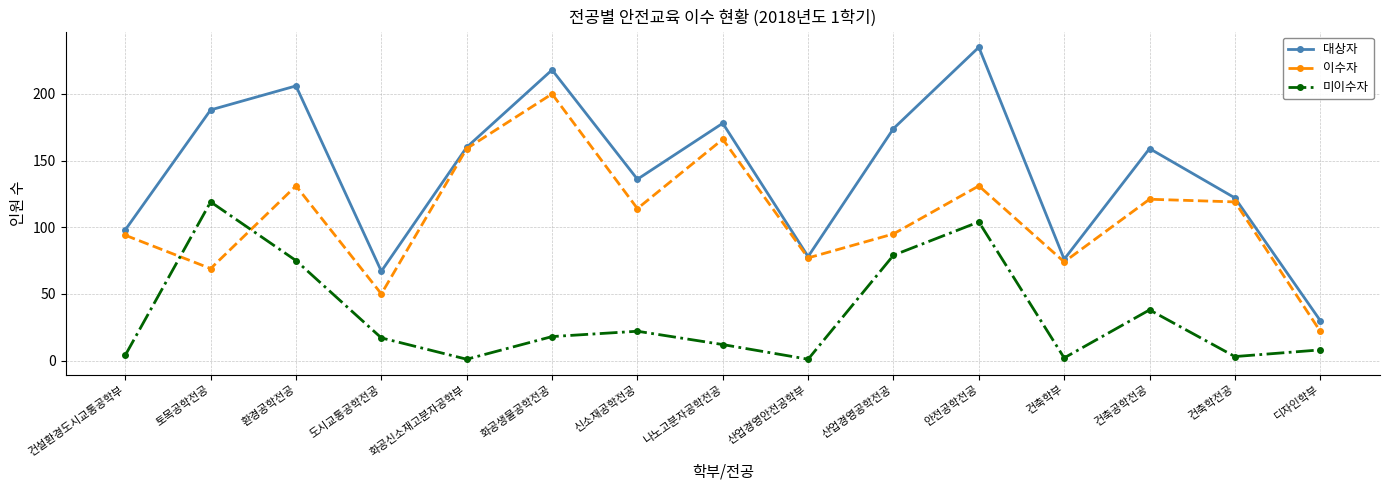

What are all the series names shown in the legend?

대상자, 이수자, 미이수자